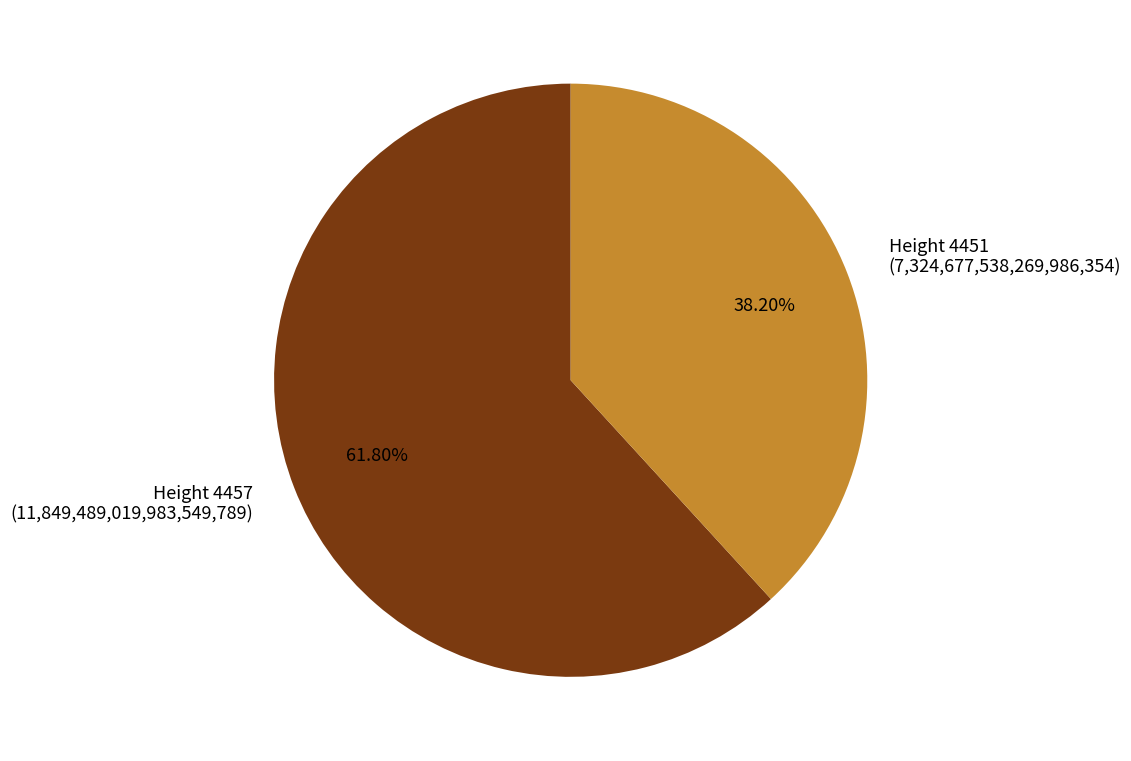

What is the largest slice in the pie chart?

Height 4457 (11,849,489,019,983,549,789)